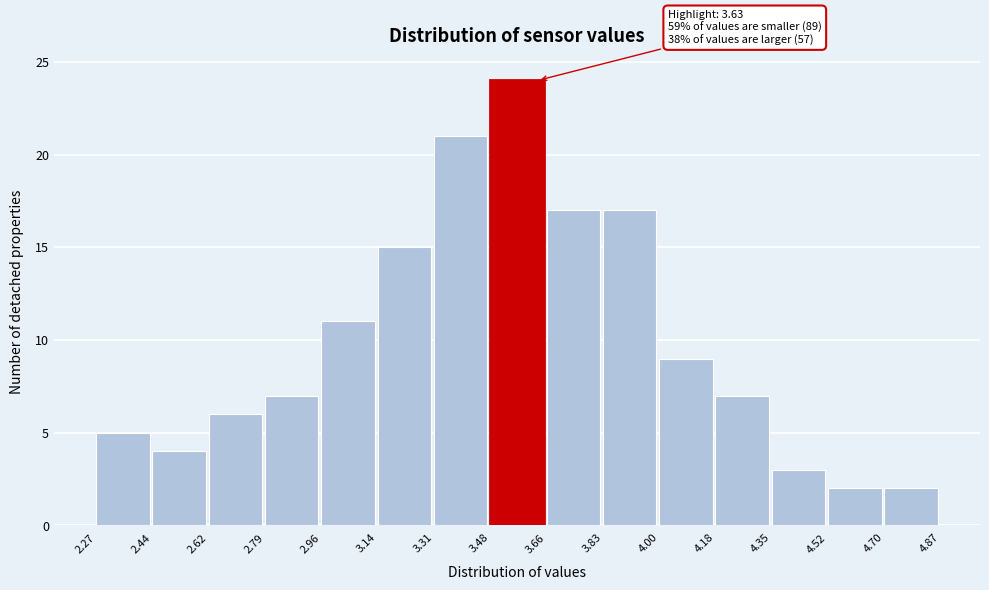

Which range on the x-axis has the tallest bar?

3.48 to 3.66